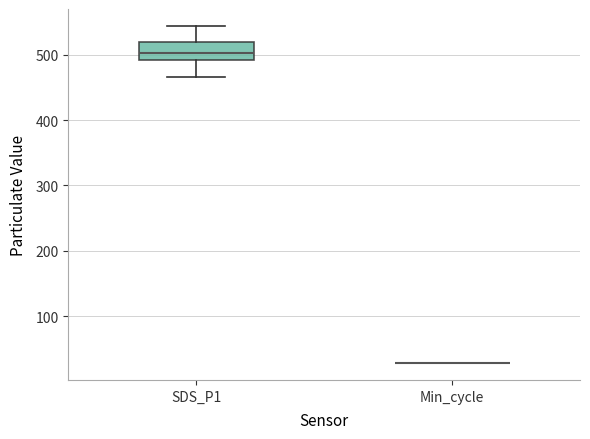

Reading left to right, read every box against the y-axis: the position of its median line, the range the box covers, and the ends of its whiskers. The values are not printed on the chart, so give them approximately, as read against the axis.

SDS_P1: median 500, box 490 to 520, whiskers 470 to 540
Min_cycle: box collapsed to a line at 30, whiskers 30 to 30